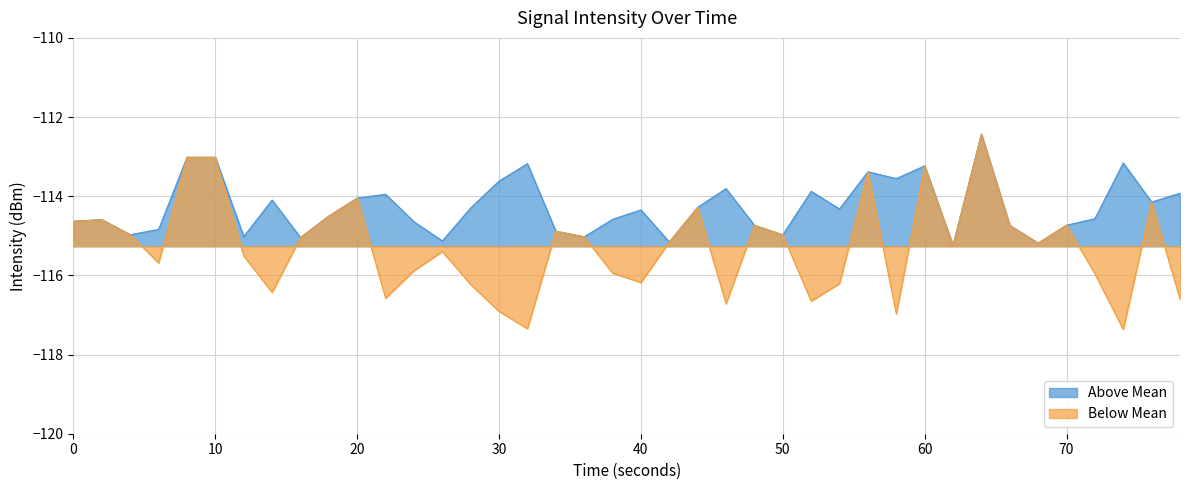

List the series in order of their overall mean, highest first.

Above Mean, Below Mean